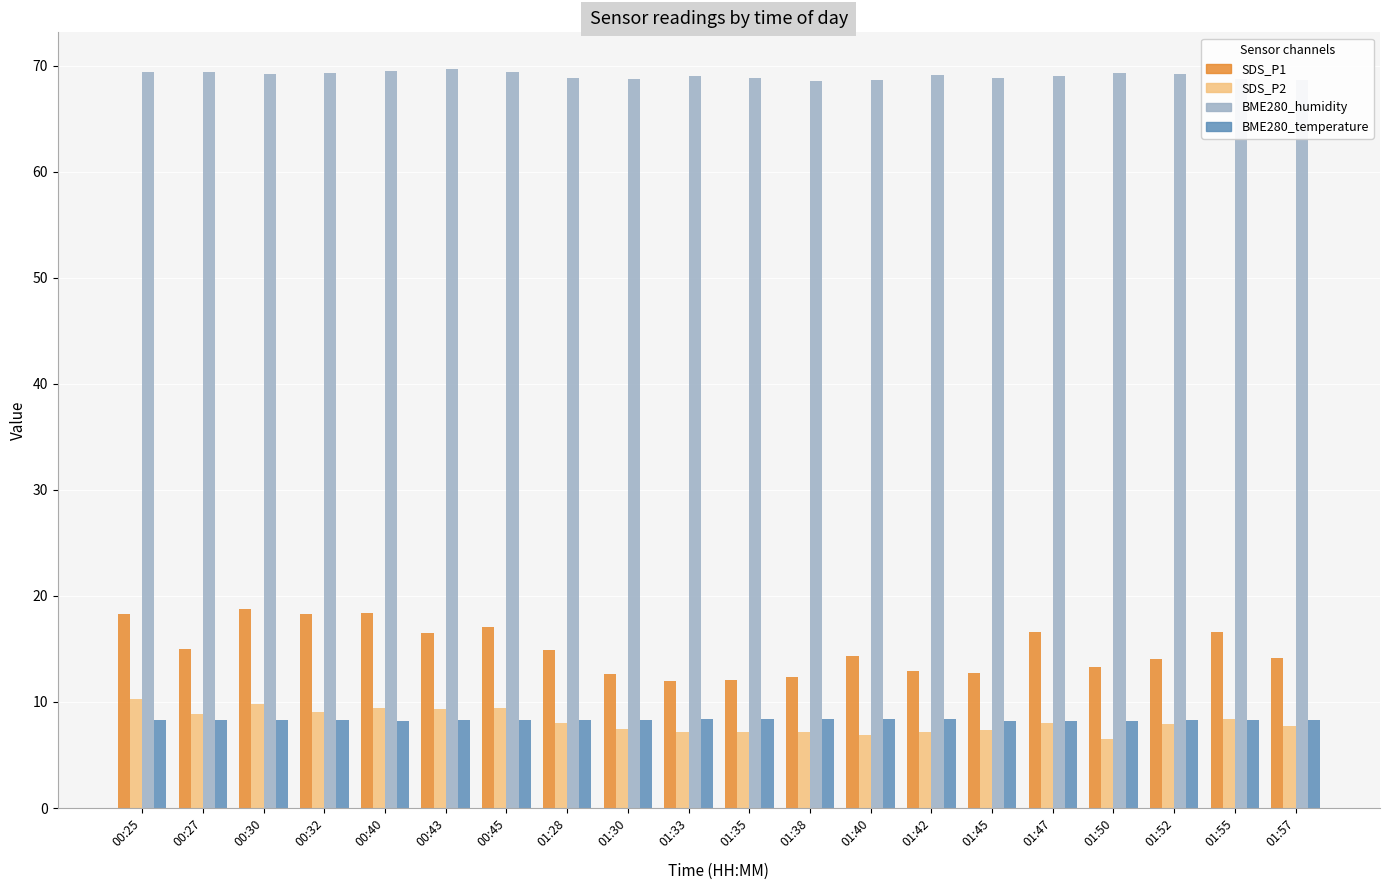

Does the chart contain stacked bars?

No